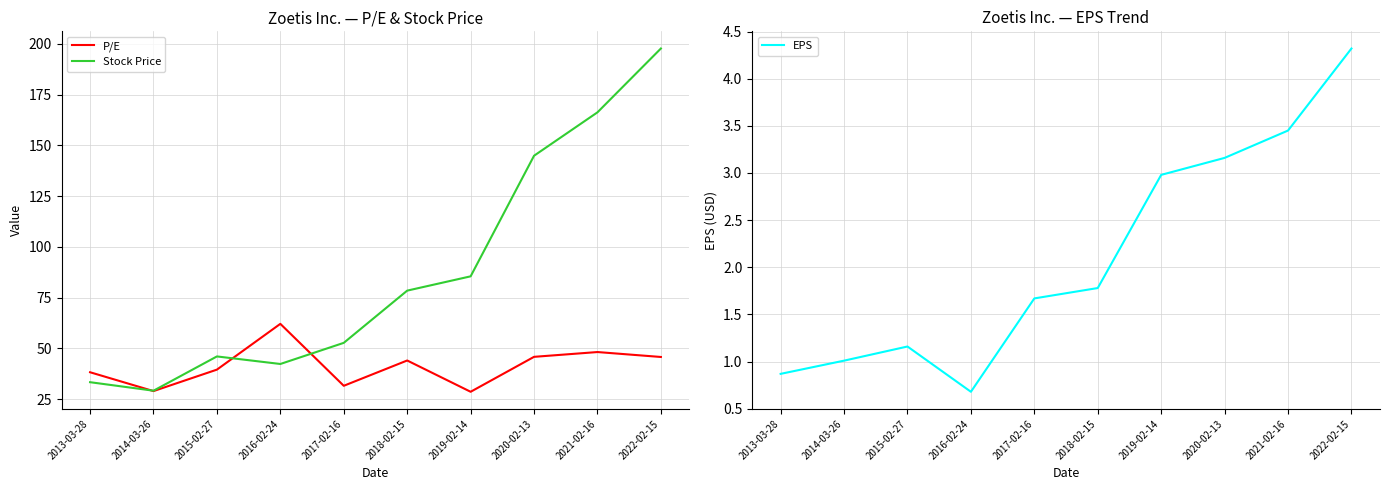

At how many categories does at least one series exceed 70?

5